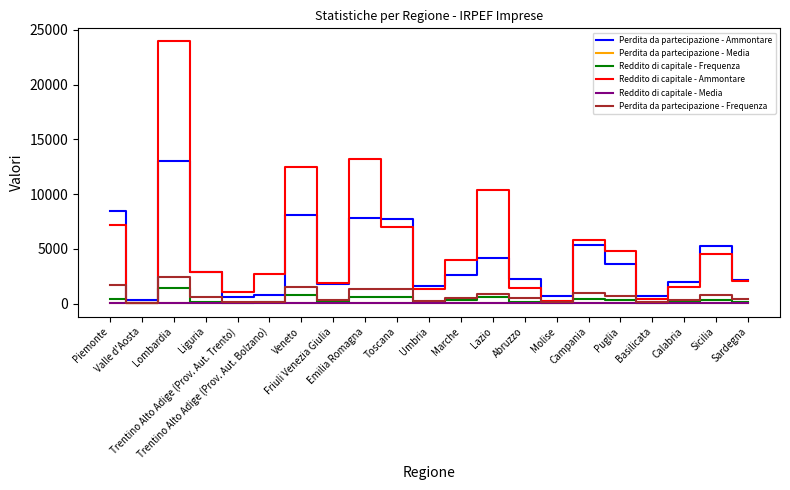

Where is the first local maximum for Perdita da partecipazione - Ammontare?

Lombardia